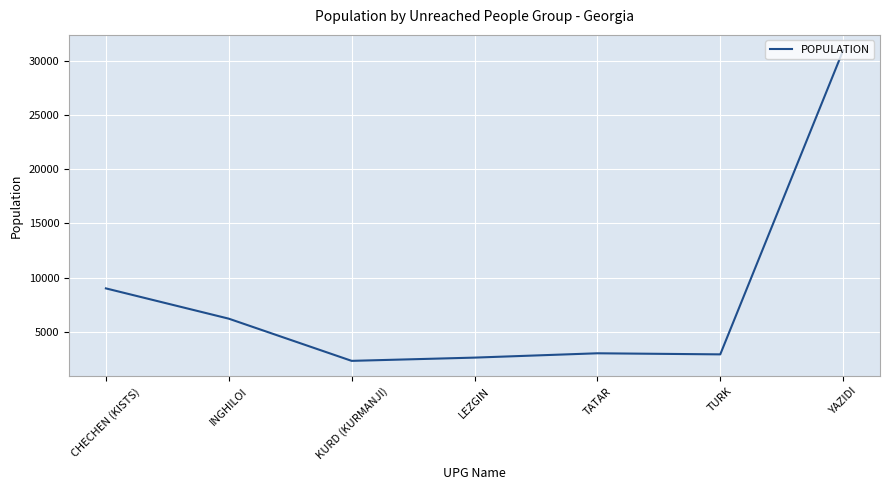

Which has a higher value, YAZIDI or TATAR?

YAZIDI